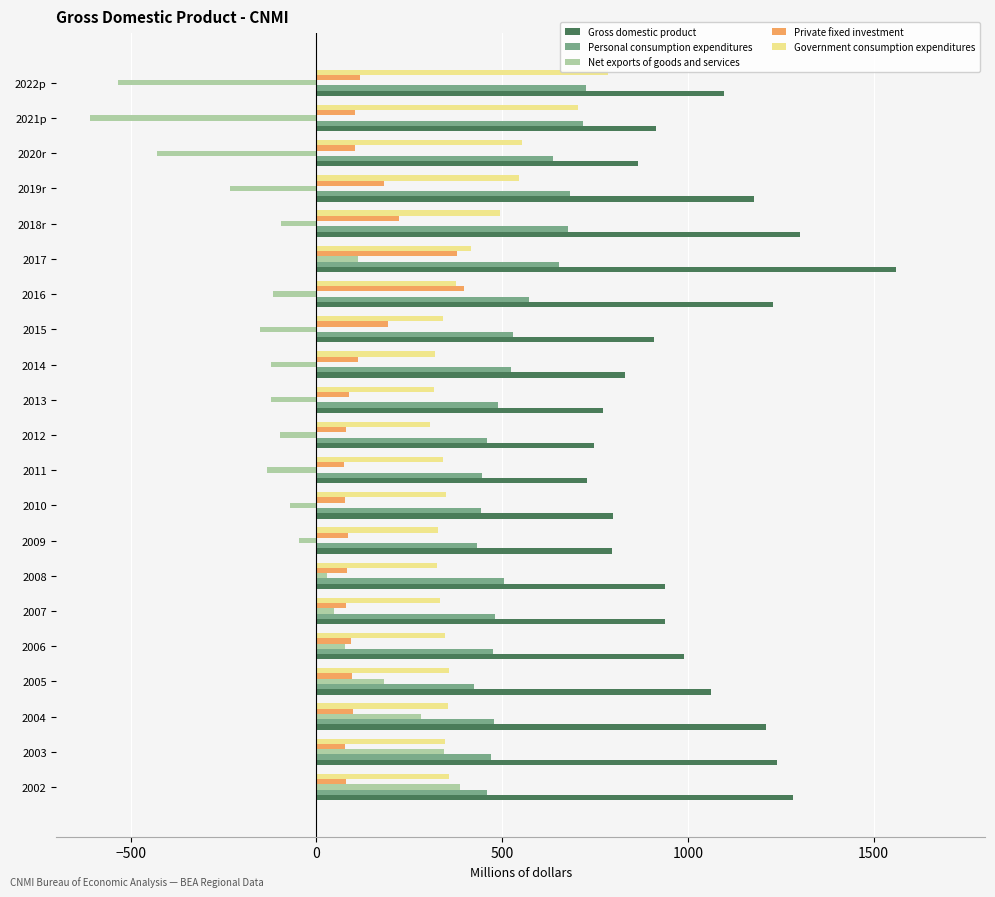

Is it true that Government consumption expenditures equals 353 at 2004?

True